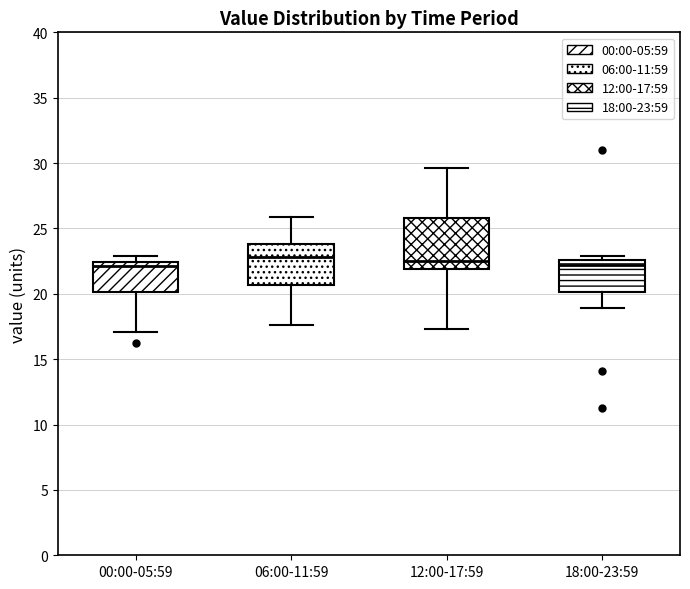

Comparing the boxes themselves (not the whiskers), which one is the tallest?

12:00-17:59